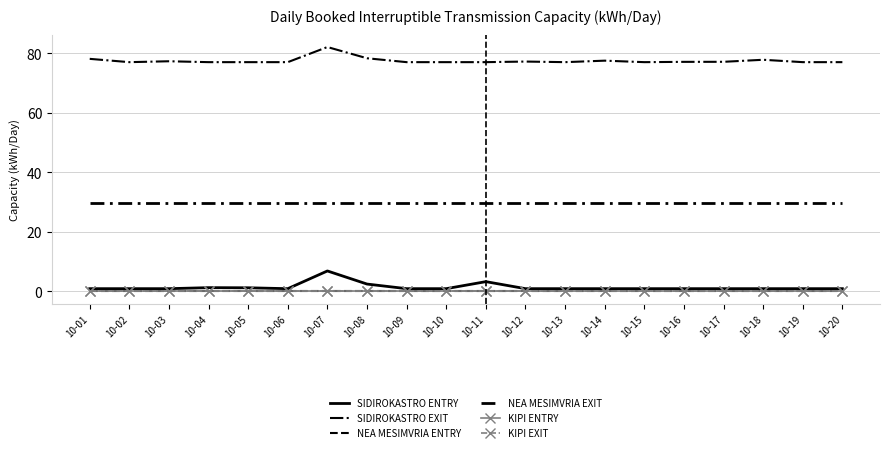

Is this an area chart (filled region under the line)?

No